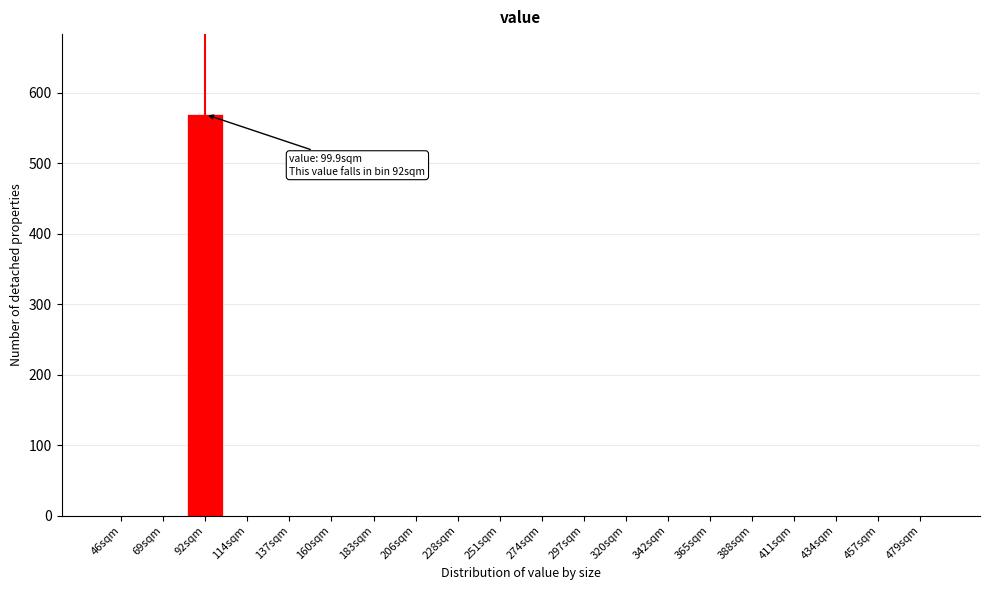

Reading right to left, list all the values displayed in this chart.

479sqm=0	457sqm=0	434sqm=0	411sqm=0	388sqm=0	365sqm=0	342sqm=0	320sqm=0	297sqm=0	274sqm=0	251sqm=0	228sqm=0	206sqm=0	183sqm=0	160sqm=0	137sqm=0	114sqm=0	92sqm=569	69sqm=0	46sqm=0